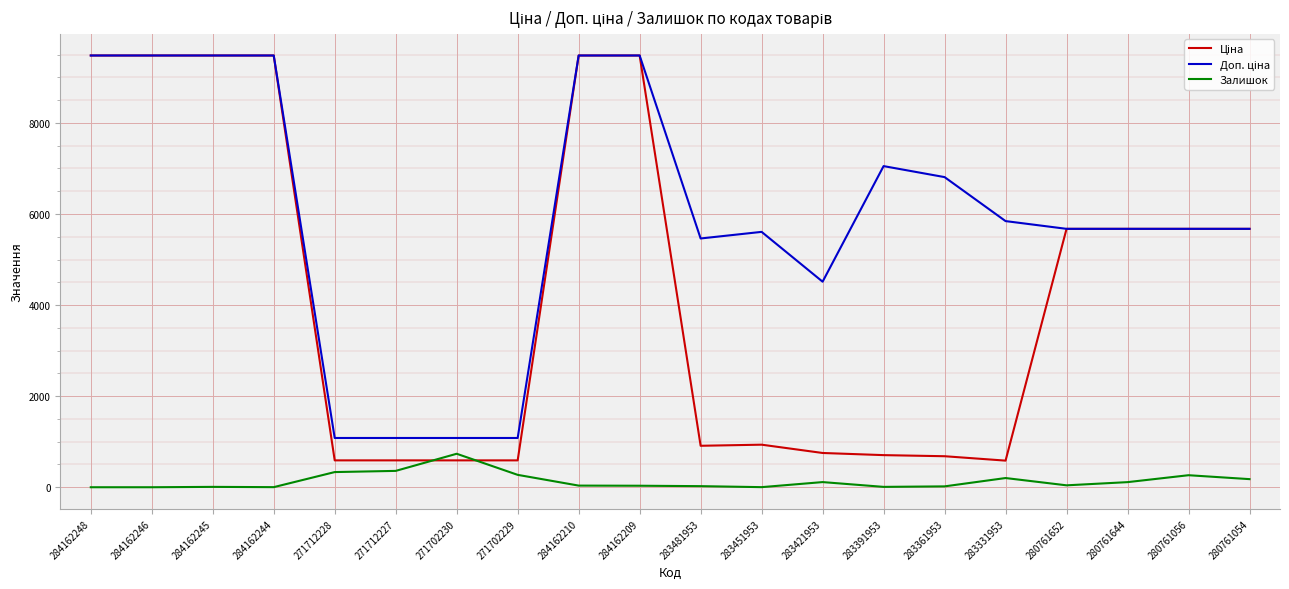

Is this an area chart (filled region under the line)?

No